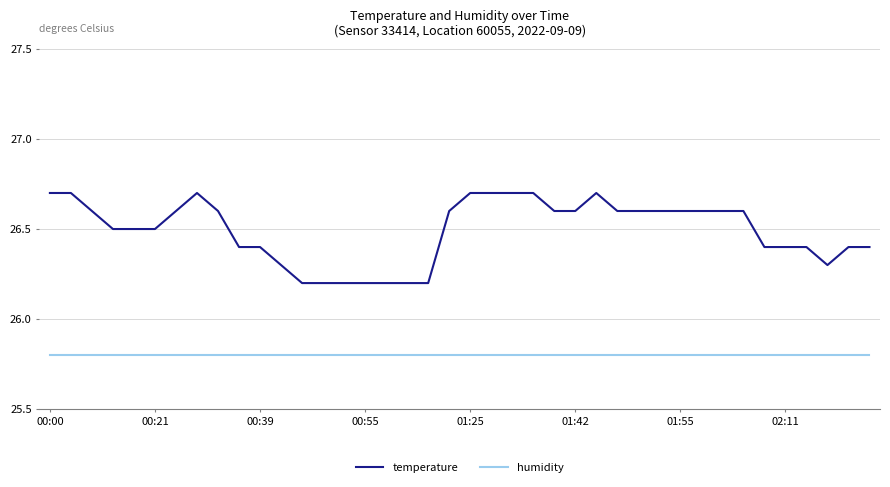

List the series in order of their overall mean, lowest first.

humidity, temperature